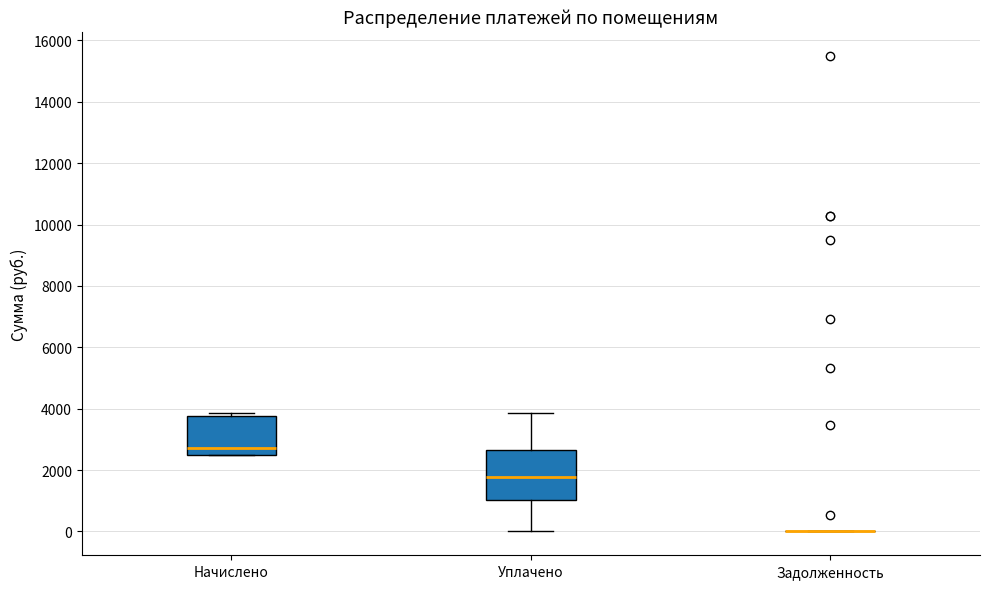

Reading left to right, transcribe this box plot: for each box, give where its median line is, the range the box spans, and where its two whiskers end, as read against the y-axis. The values are not printed on the chart, so give them approximately, as read against the axis.

Начислено: median 2800, box 2400 to 3800, whiskers 2400 to 3800 (just above the box's upper edge)
Уплачено: median 1800, box 1000 to 2600, whiskers 0 to 3800
Задолженность: box collapsed to a line at 0, whiskers 0 to 0